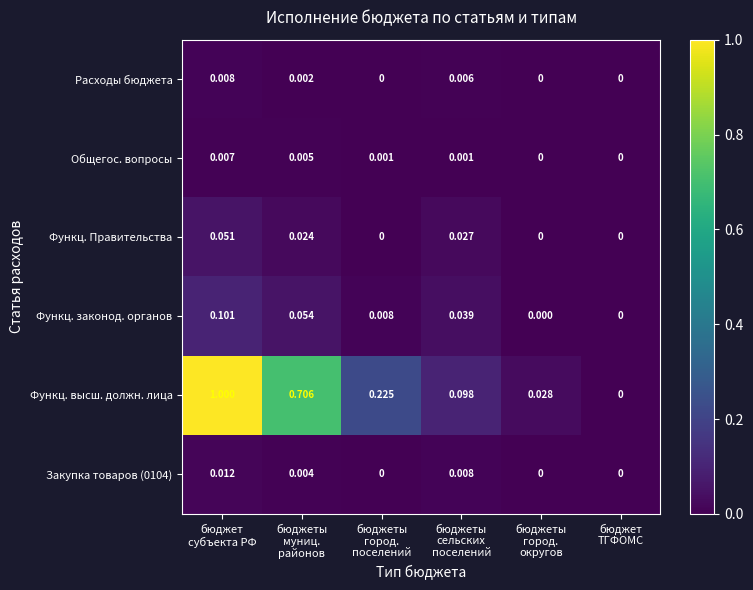

Which series has the largest range (max minus min)?

Функц. высш. должн. лица